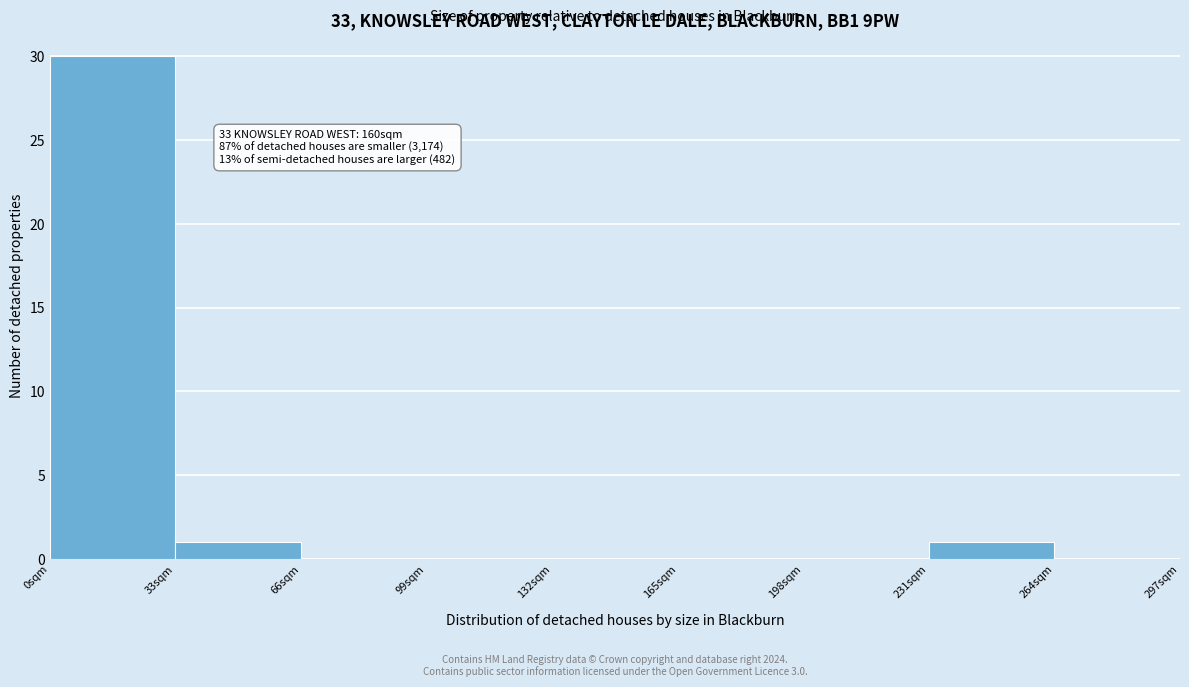

Over which range of the x-axis is the bar tallest?

0 to 33